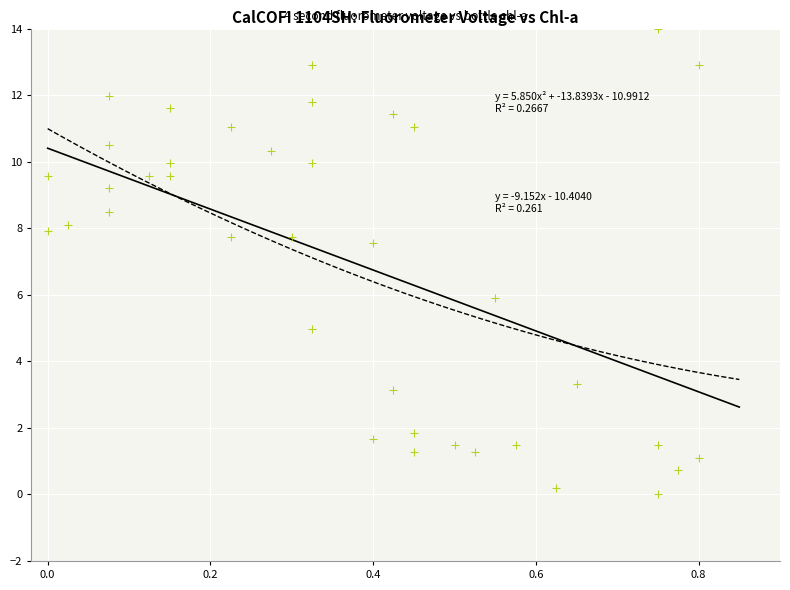

What Y value in the scatter plot is closest to 7?

7.6